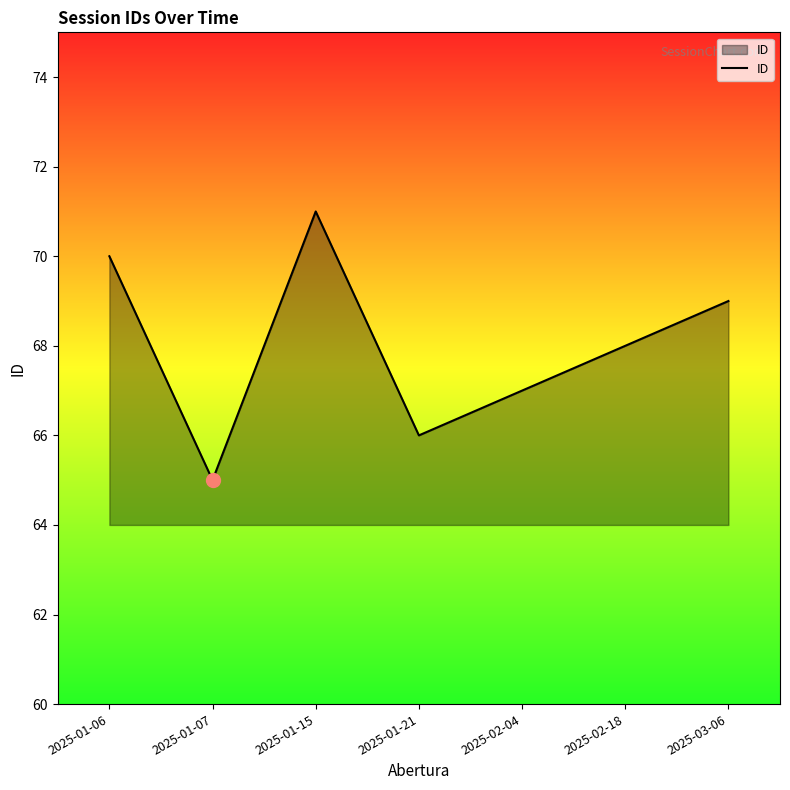

Is it true that the value at 2025-02-04 is 67?

True